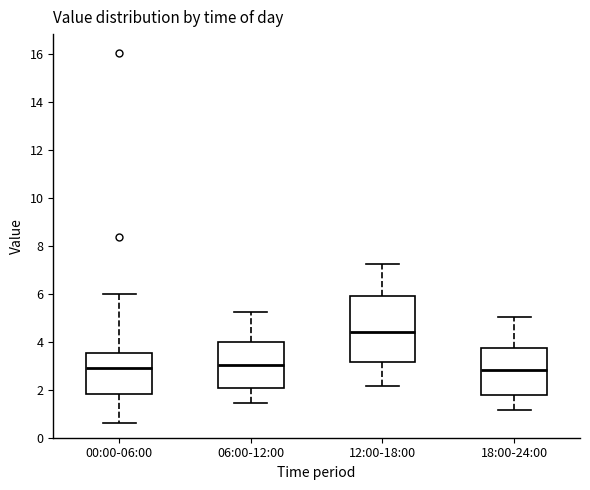

Comparing the boxes themselves (not the whiskers), which one is the tallest?

12:00-18:00